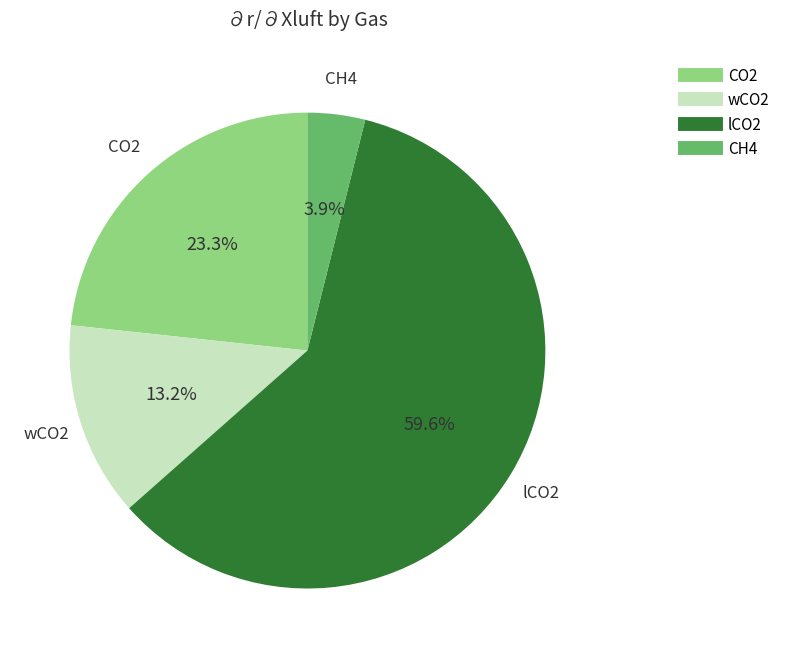

What portion of the pie excludes lCO2?

40.4%